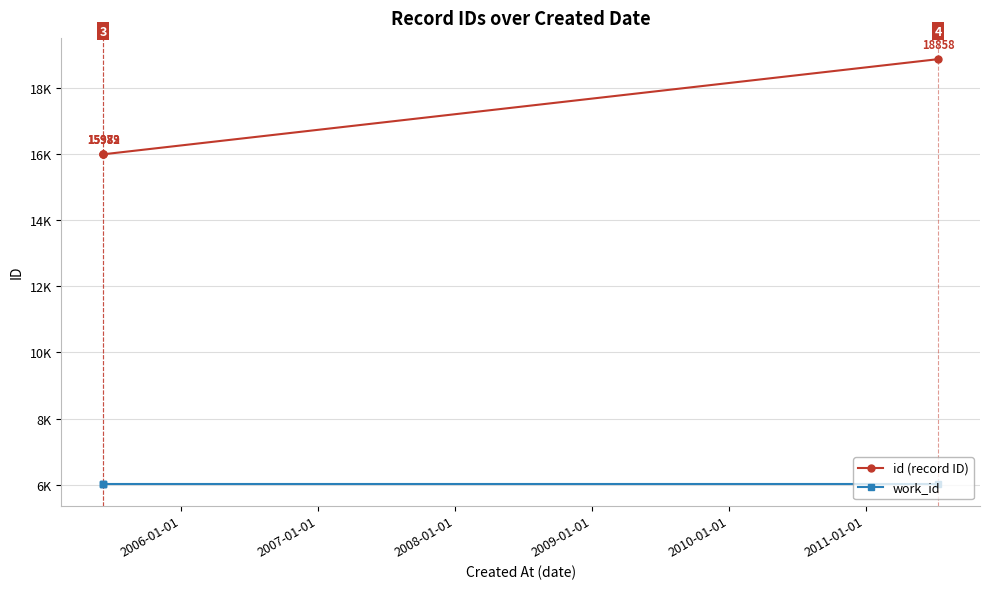

True or false: id (record ID) has more than 2 points higher than both neighbors.

False